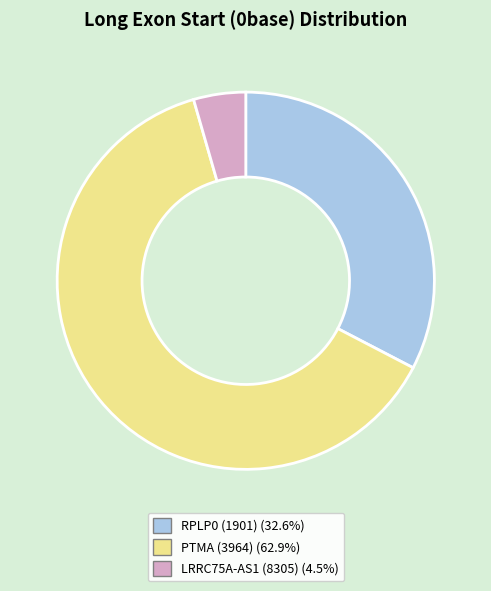

Which slice is the smallest?

LRRC75A-AS1 (8305)